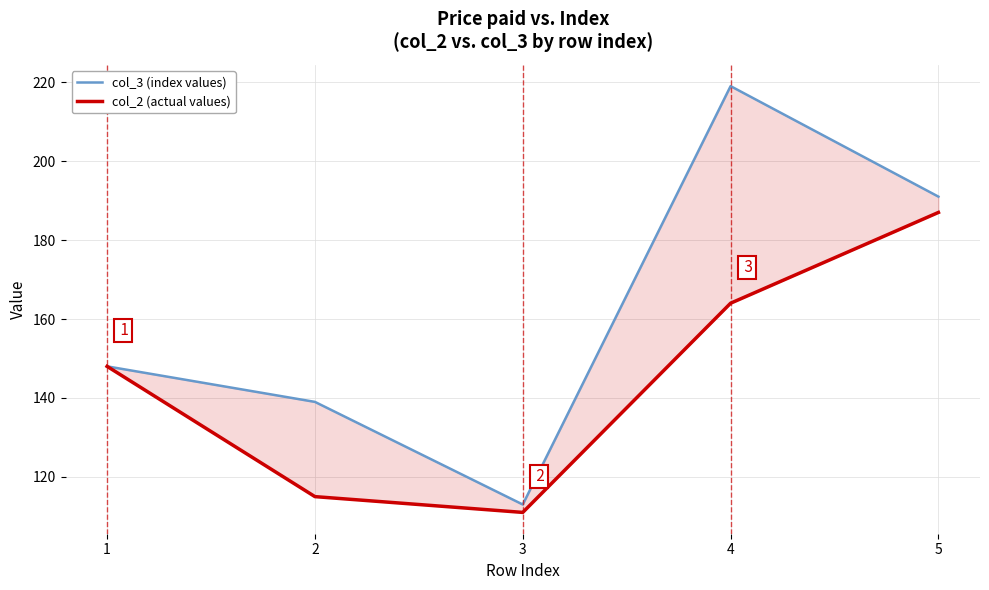

At which category is the sum across all series the highest?

4